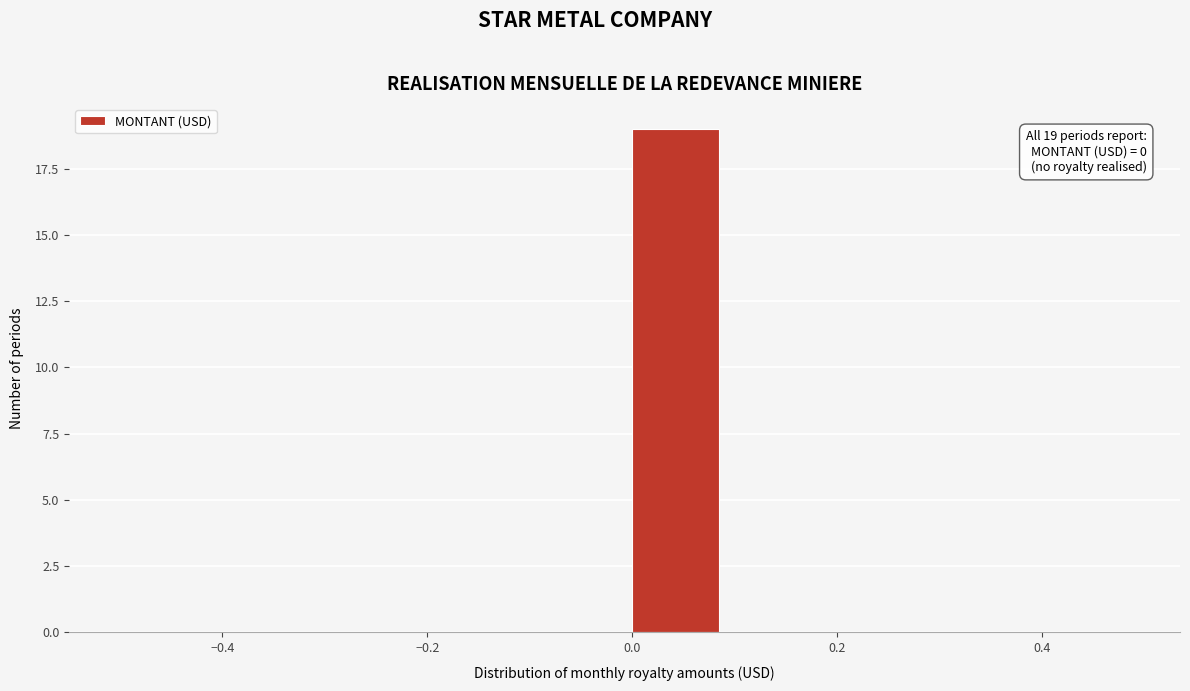

Which range on the x-axis has the tallest bar?

0.0 to 0.1